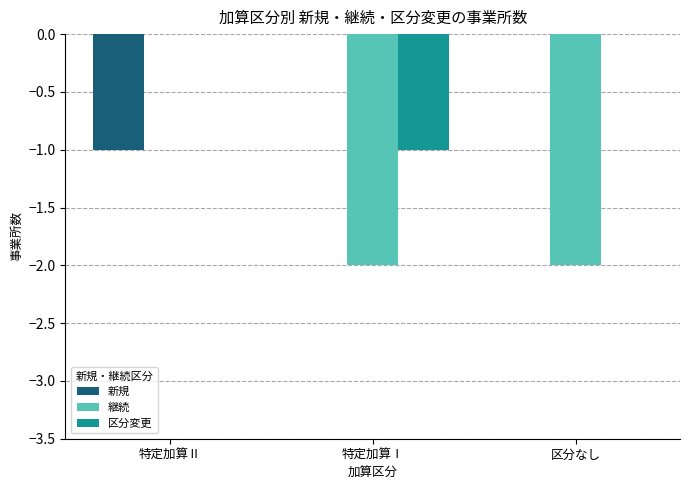

At which category is the sum across all series the highest?

特定加算Ⅱ